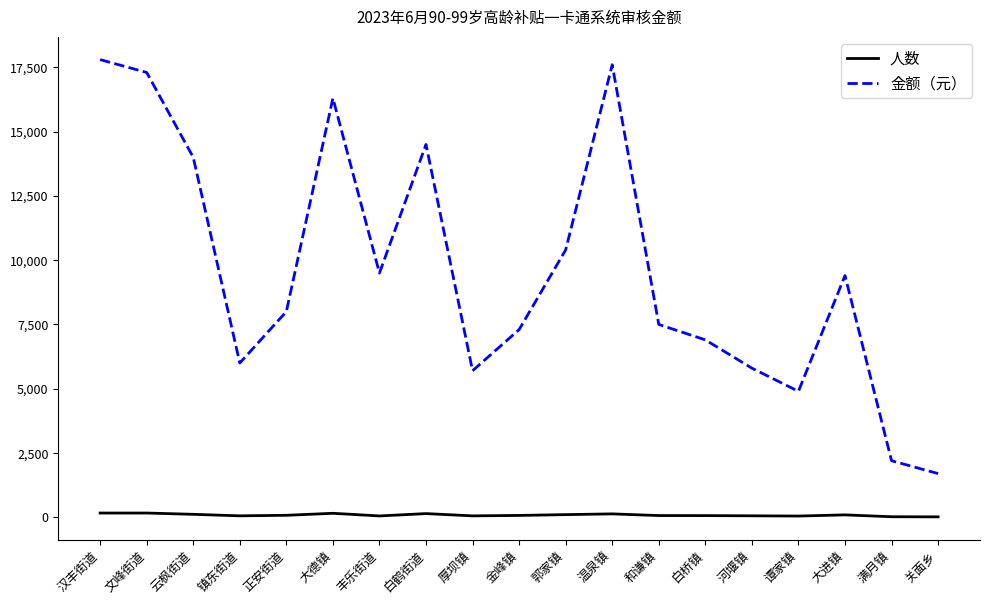

What is the total value across all series at 谭家镇?

4949